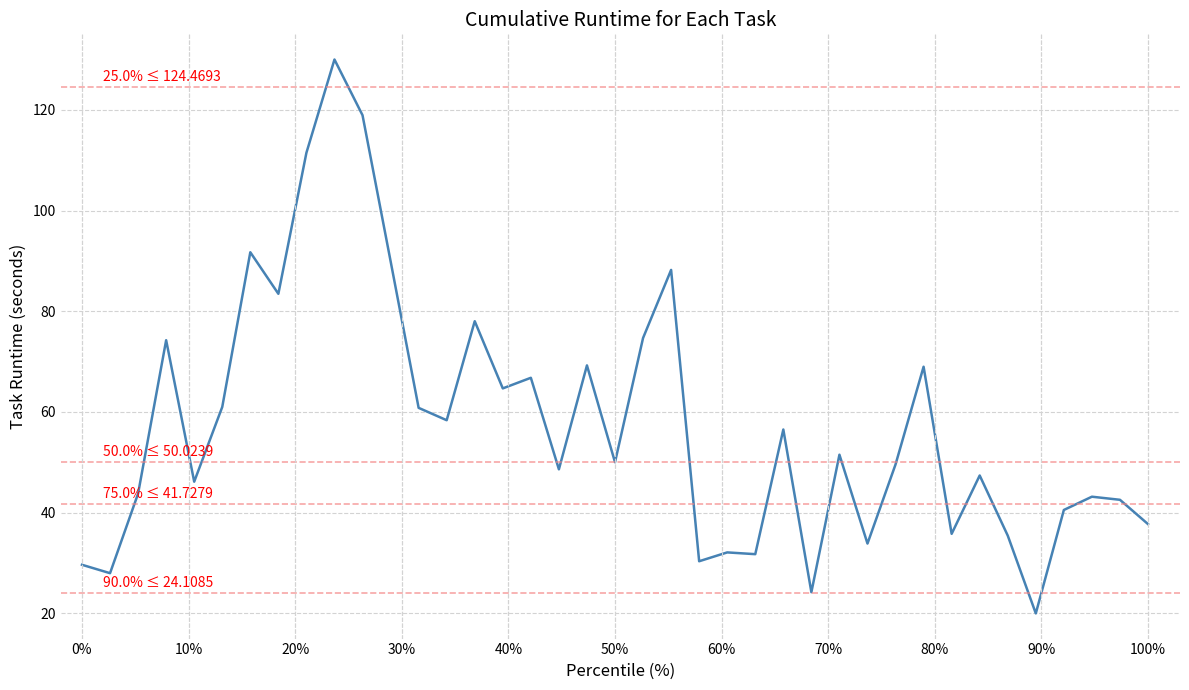

What is the greatest value displayed?

130.0